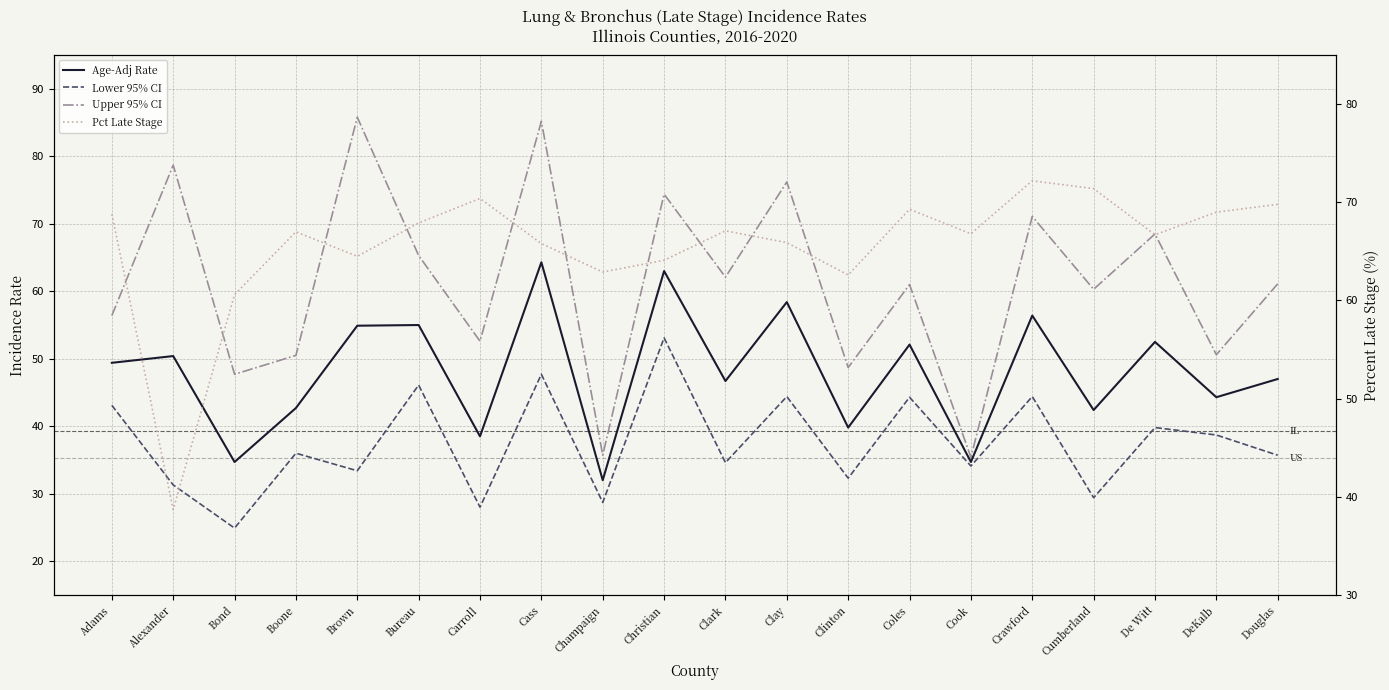

The value of Pct Late Stage at Bond is 97.9. True or false?

False